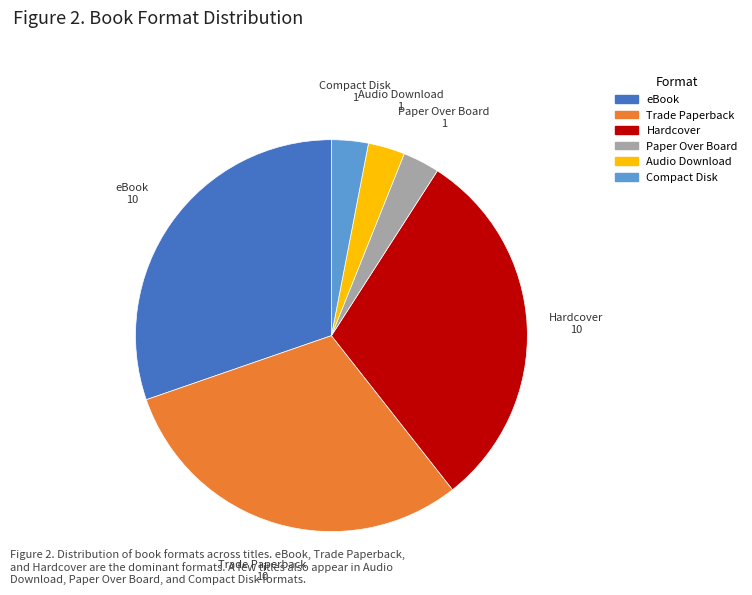

Do Trade Paperback and Paper Over Board together represent more than half of the pie?

No